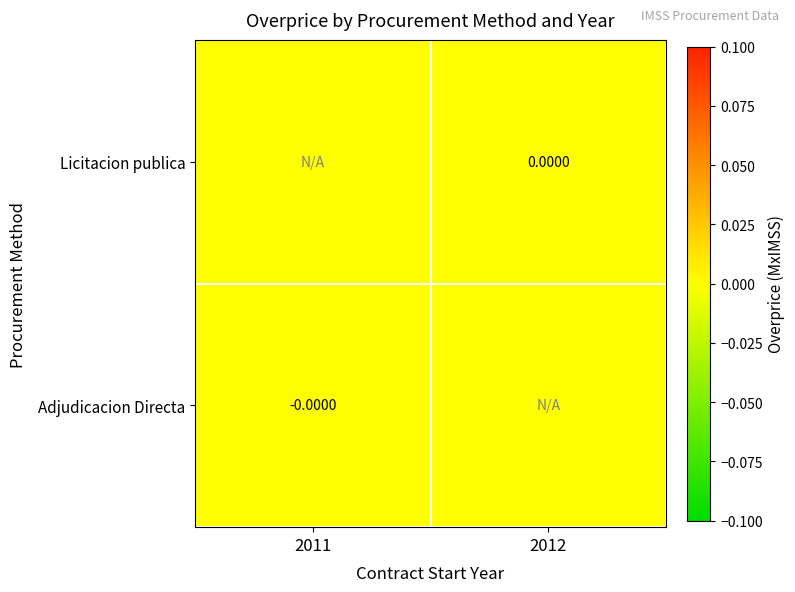

Which series has the largest range (max minus min)?

Adjudicacion Directa